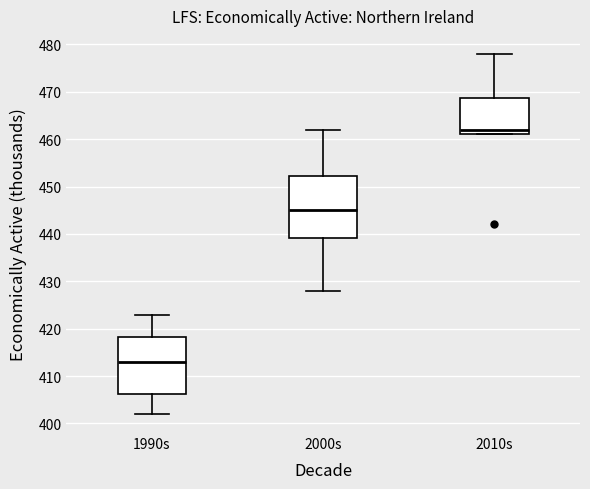

Which box has the lowest median line?

1990s